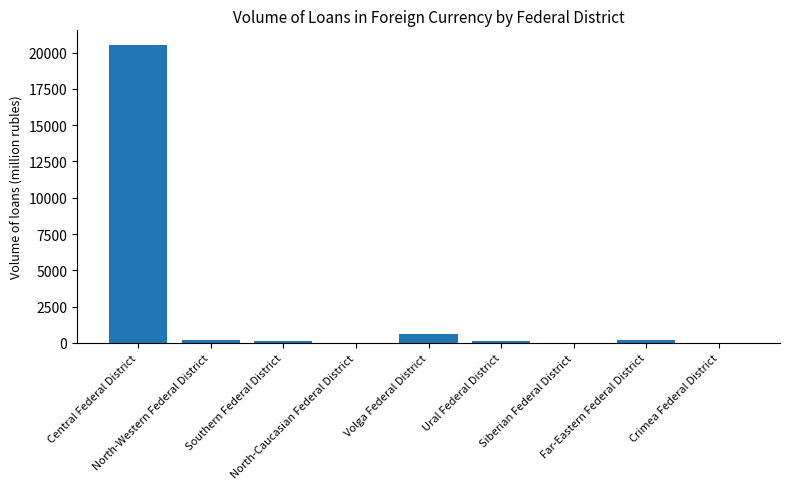

What is the greatest value displayed?

20517